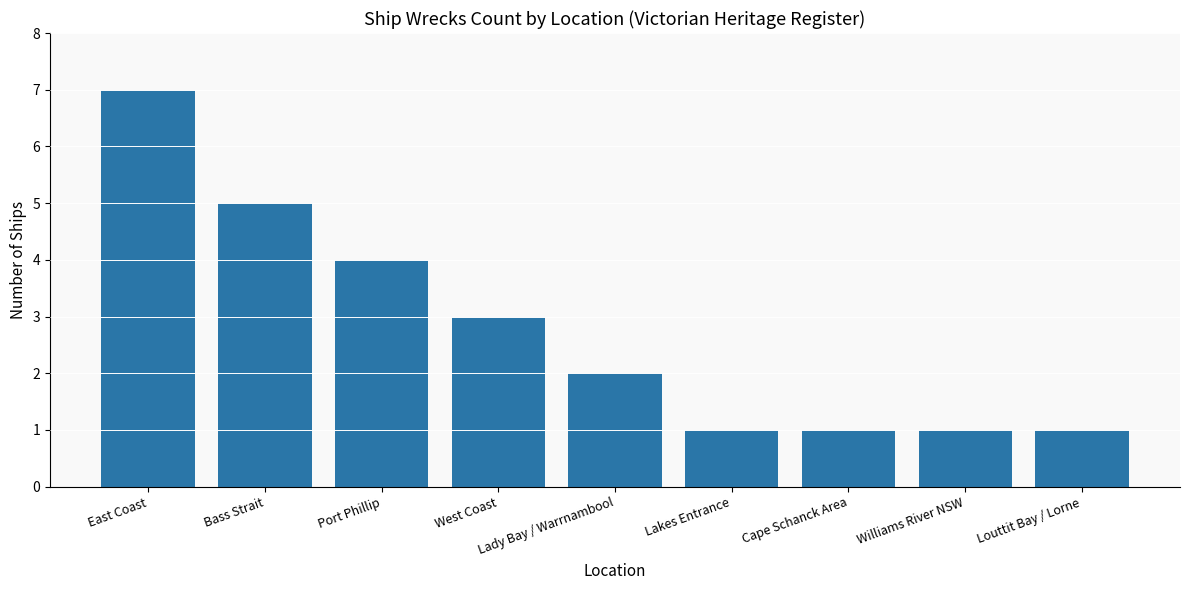

What is the difference between the maximum and second lowest values?

6